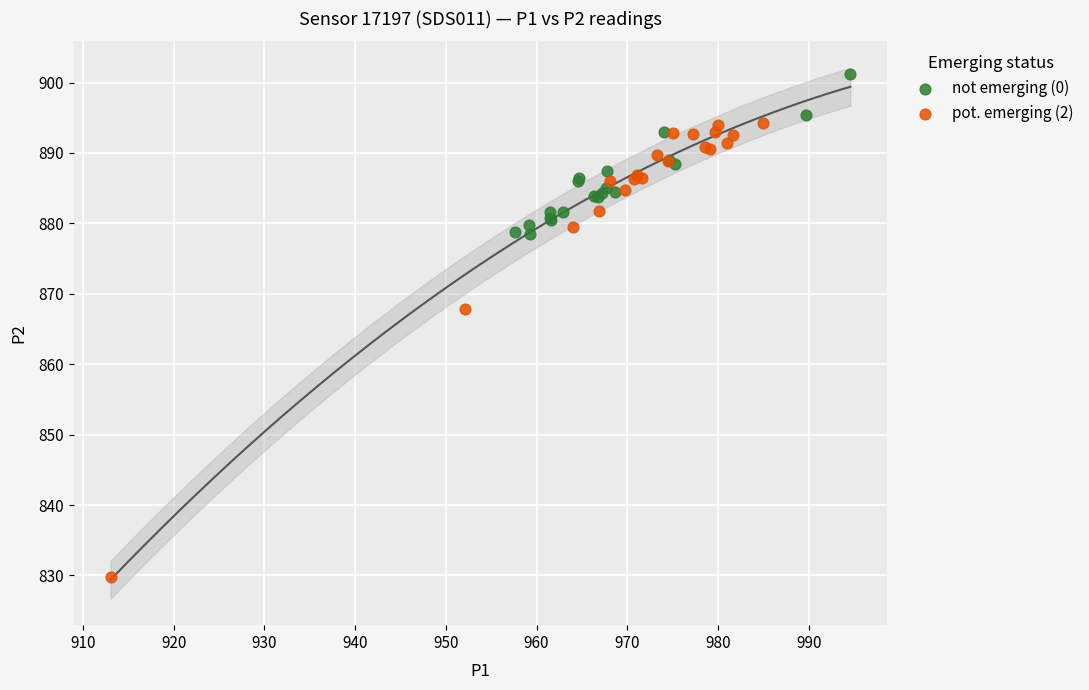

Which series contains the highest Y value?

not emerging (0)